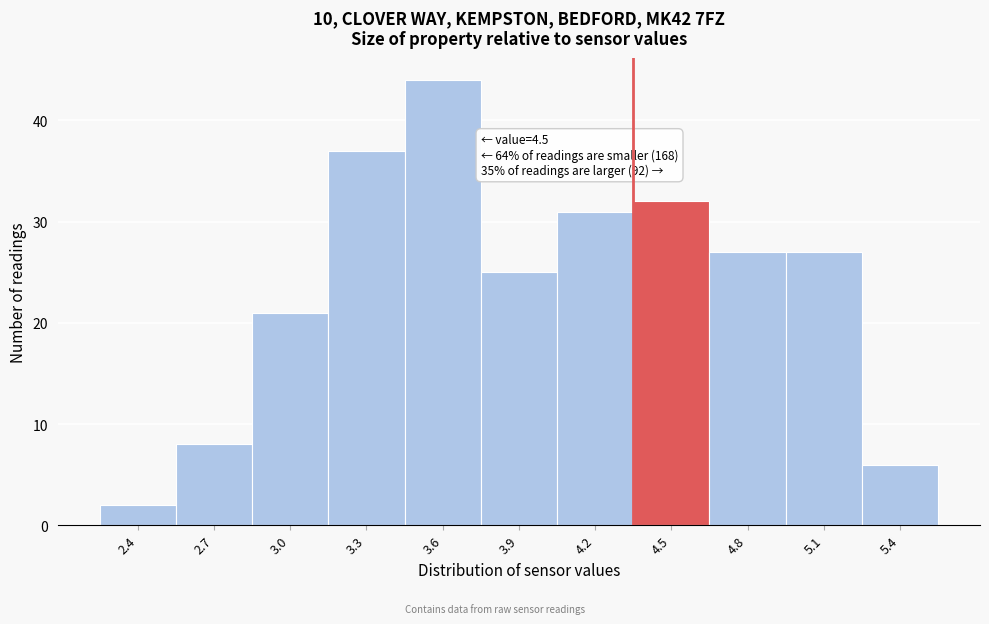

Reading right to left, what are all the values shown in this chart?

6	27	27	32	31	25	44	37	21	8	2